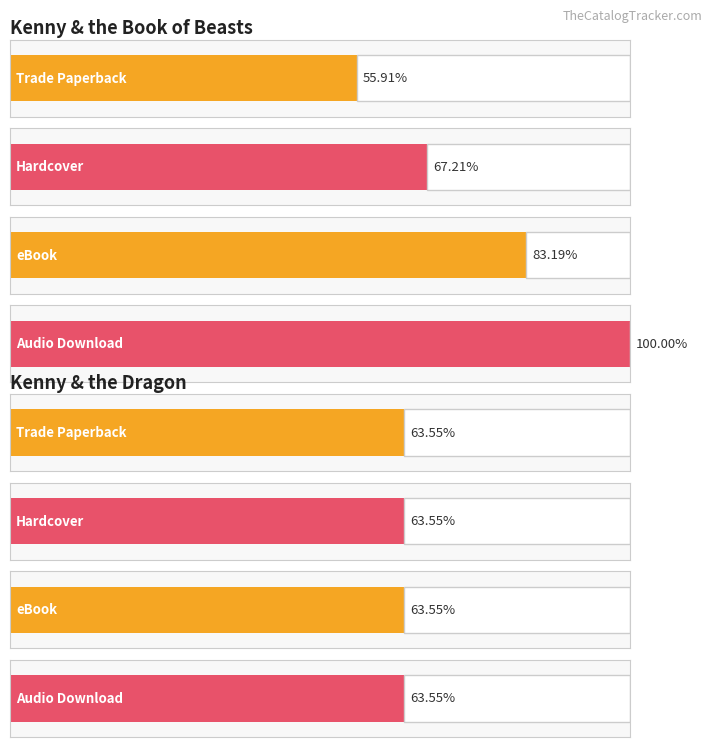

Is it true that Trade Paperback equals 38497772 at Kenny & the Dragon?

True